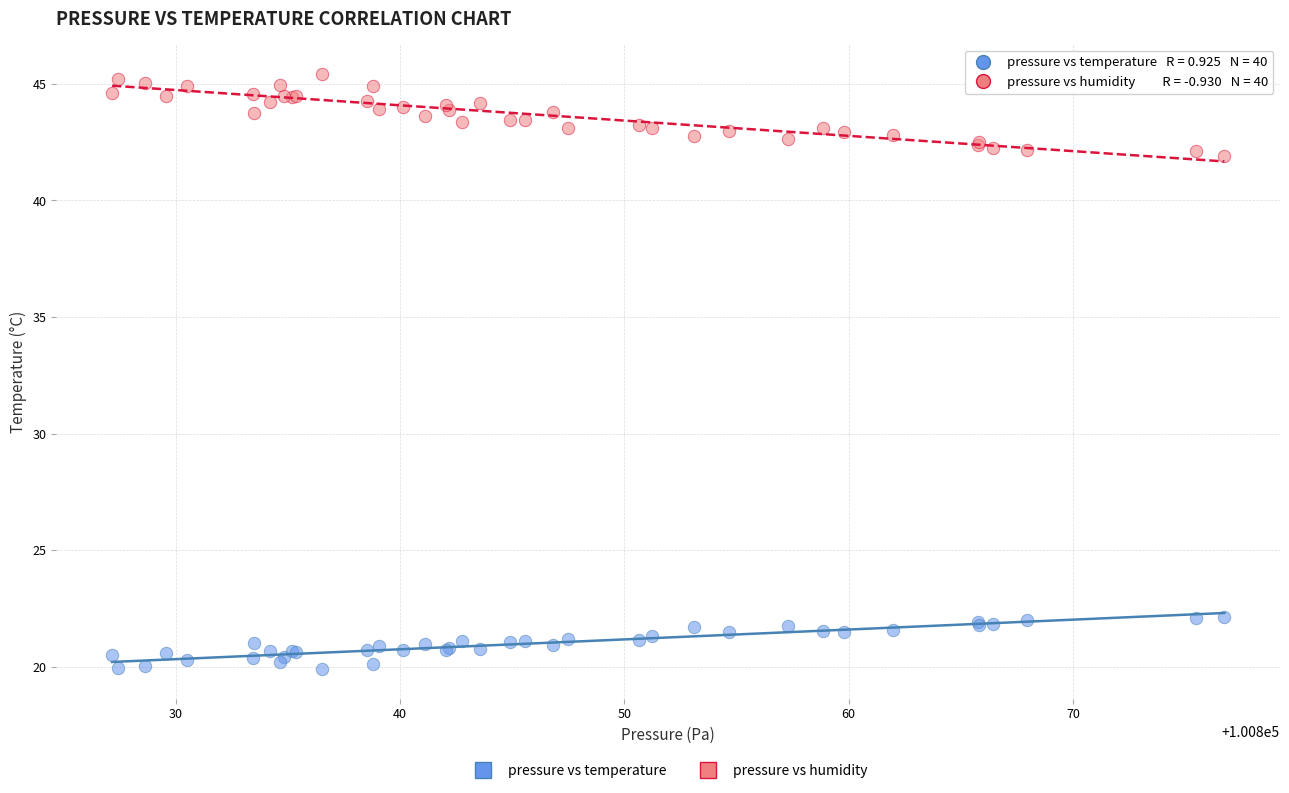

Which series reaches the maximum Y coordinate?

pressure vs humidity